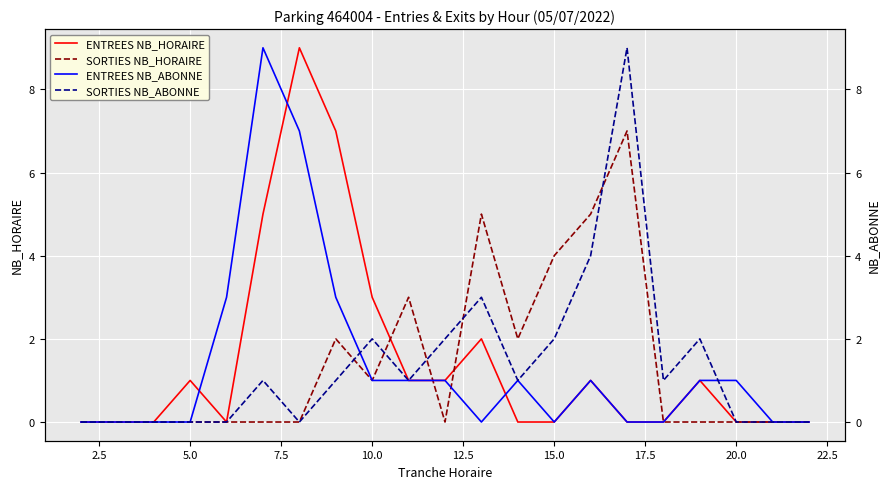

What is the maximum value for ENTREES NB_HORAIRE?

9